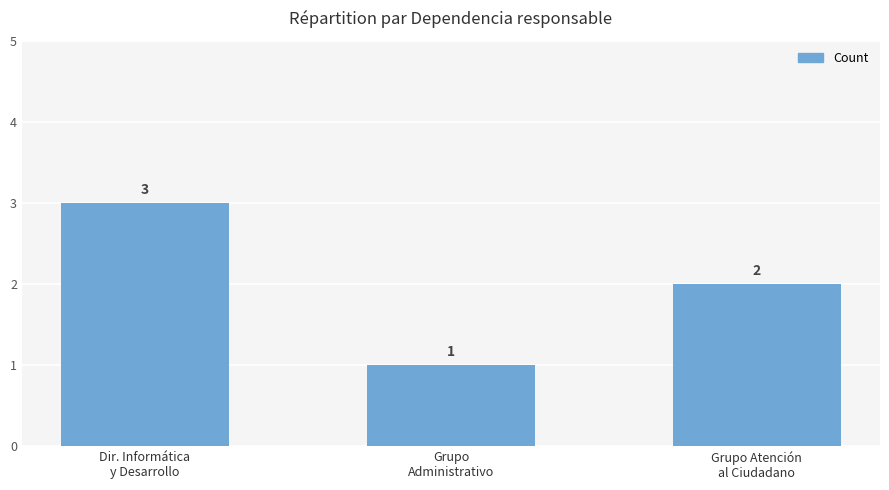

How many data points are less than 2?

1